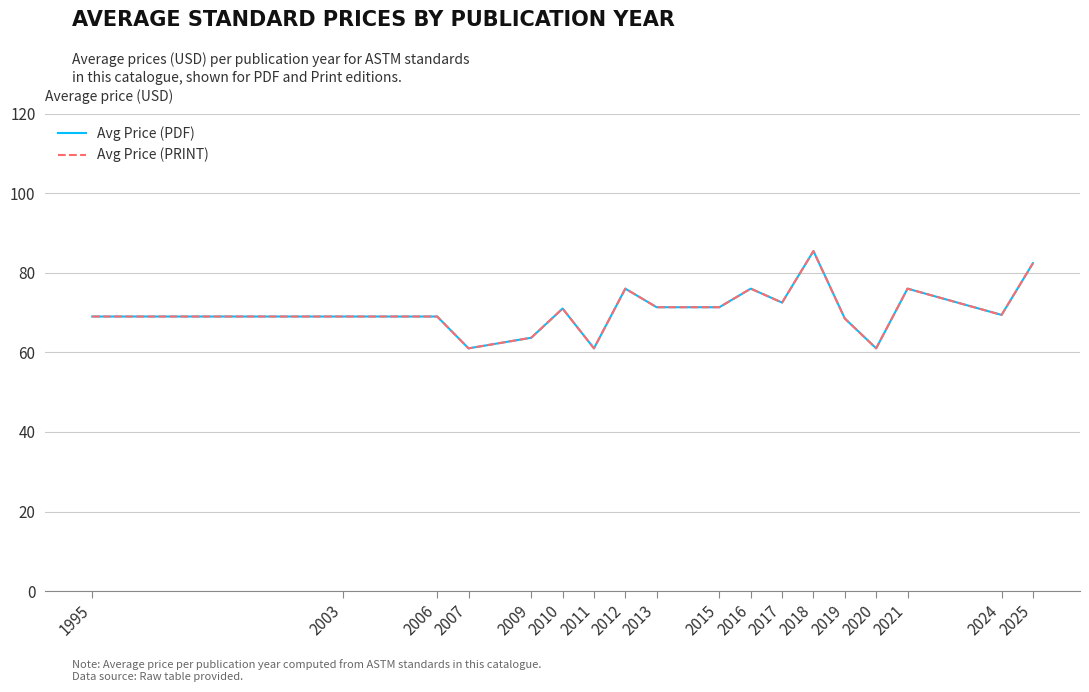

What is the total value across all series at 2017?

145.0